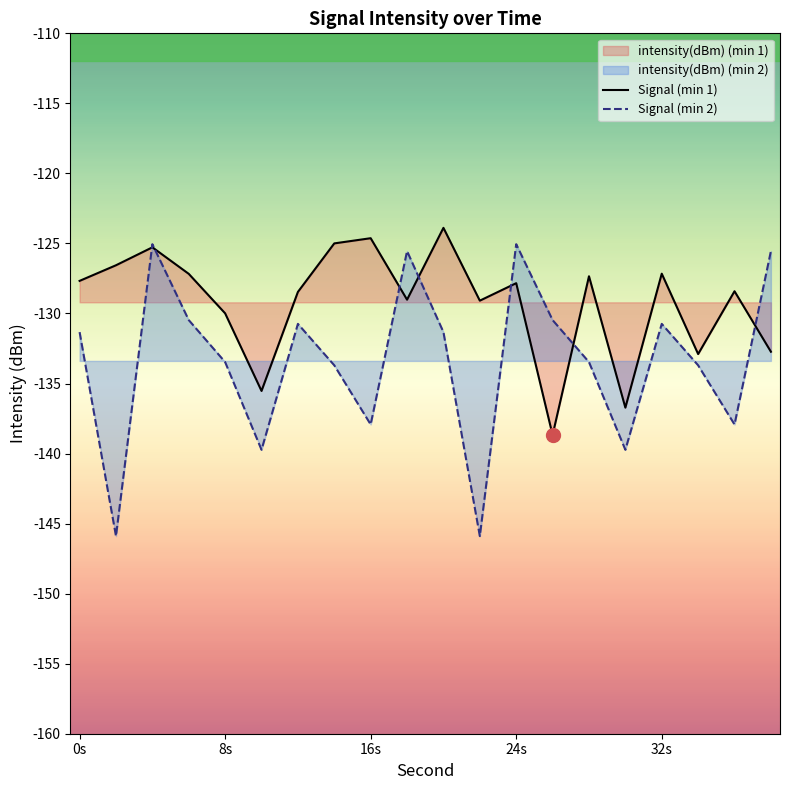

At how many categories does at least one series exceed -127?

8